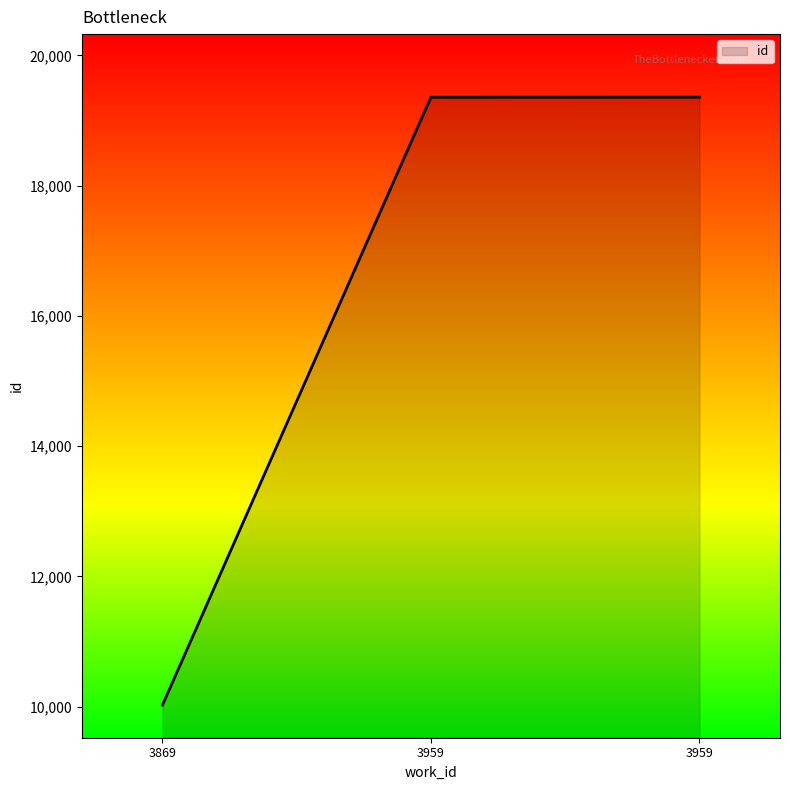

List the labels in order of value, smallest first.

3869, 3959, 3959